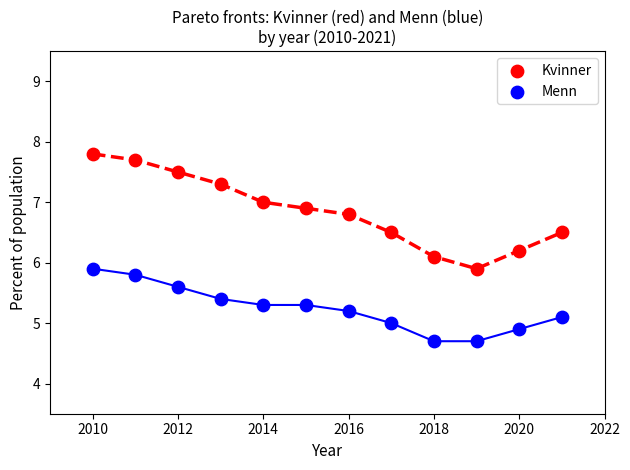

Which series has the widest spread of Y values?

Kvinner